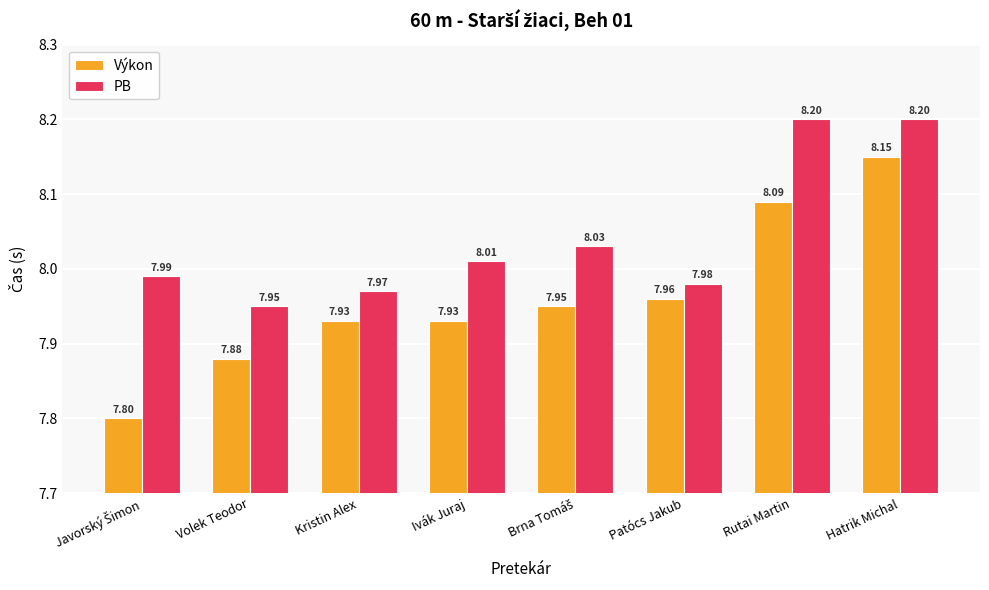

What are all the series names shown in the legend?

Výkon, PB